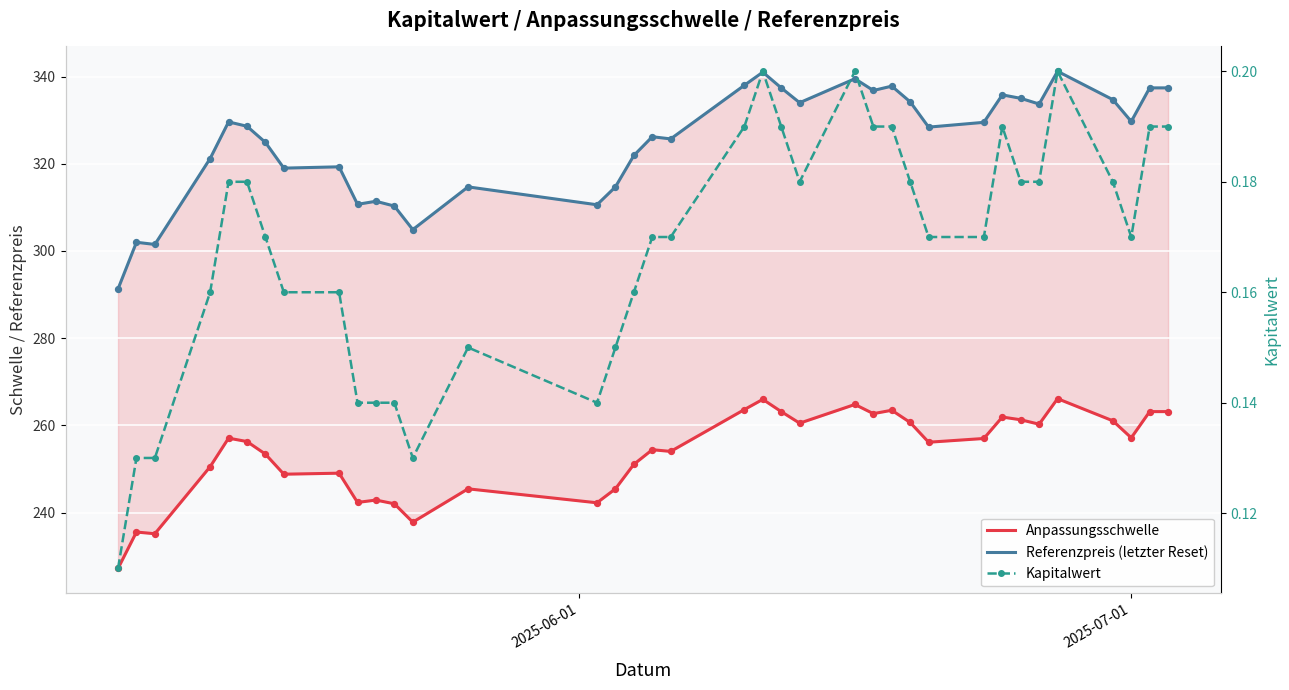

Which series reaches the maximum Y coordinate?

Referenzpreis (letzter Reset)